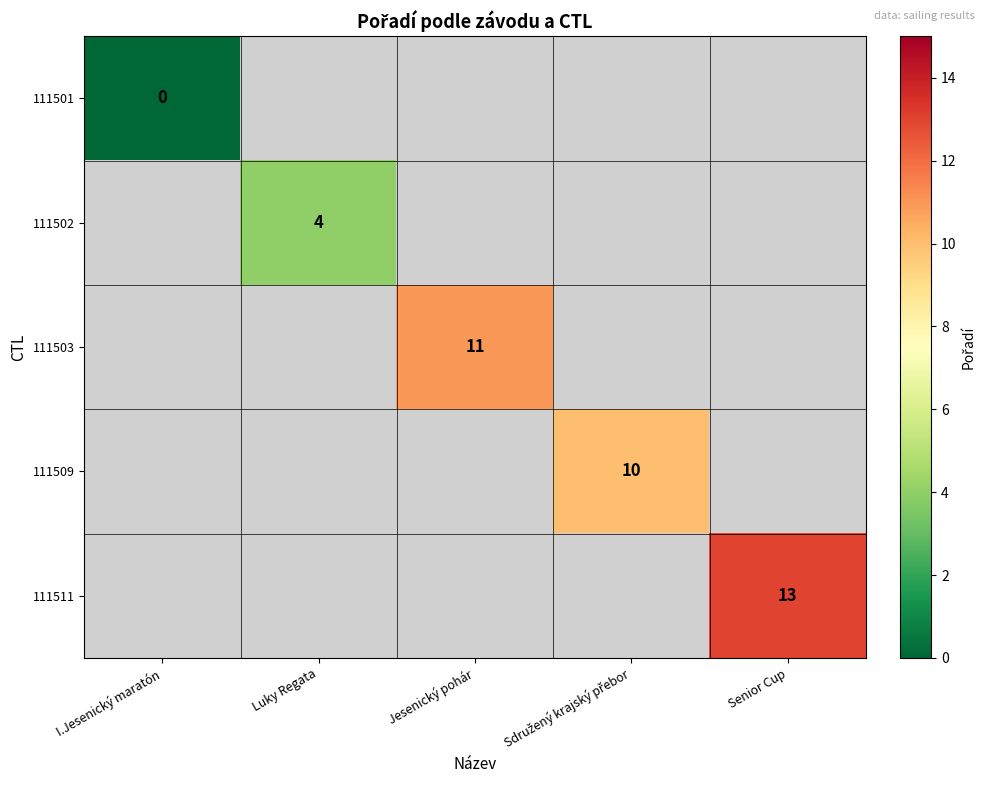

The 111511 series shows 23 at Senior Cup. True or false?

False